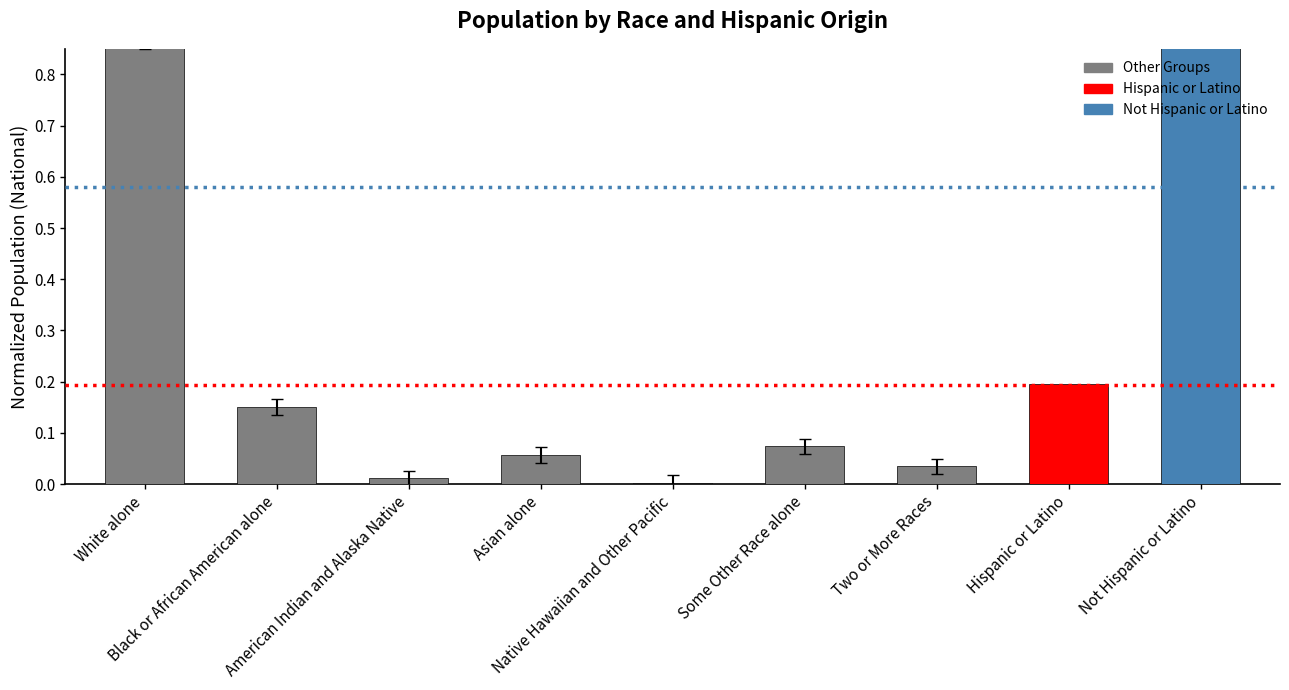

What position from the left is Black or African American alone?

2